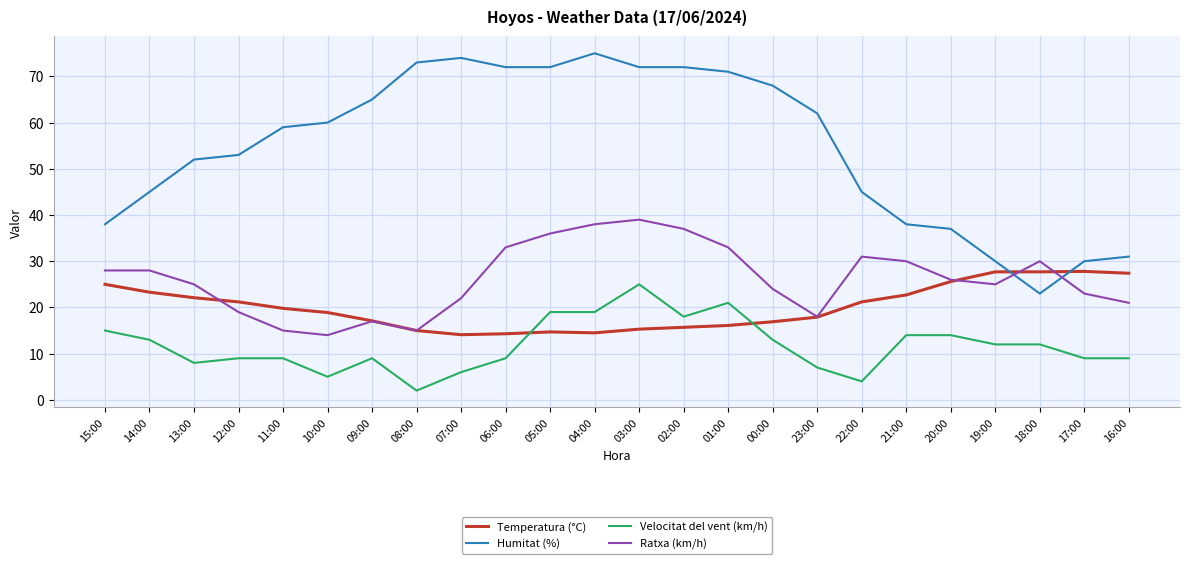

What position from the left is 22:00?

18